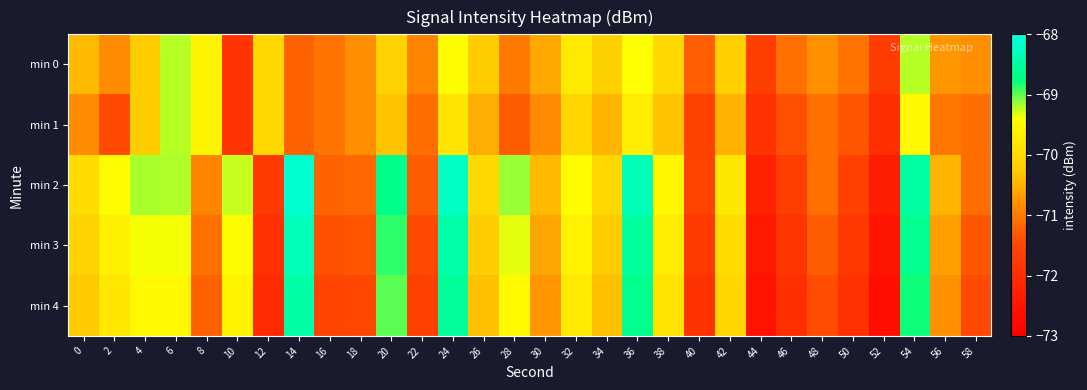

Which category has the lowest value across all series?

52